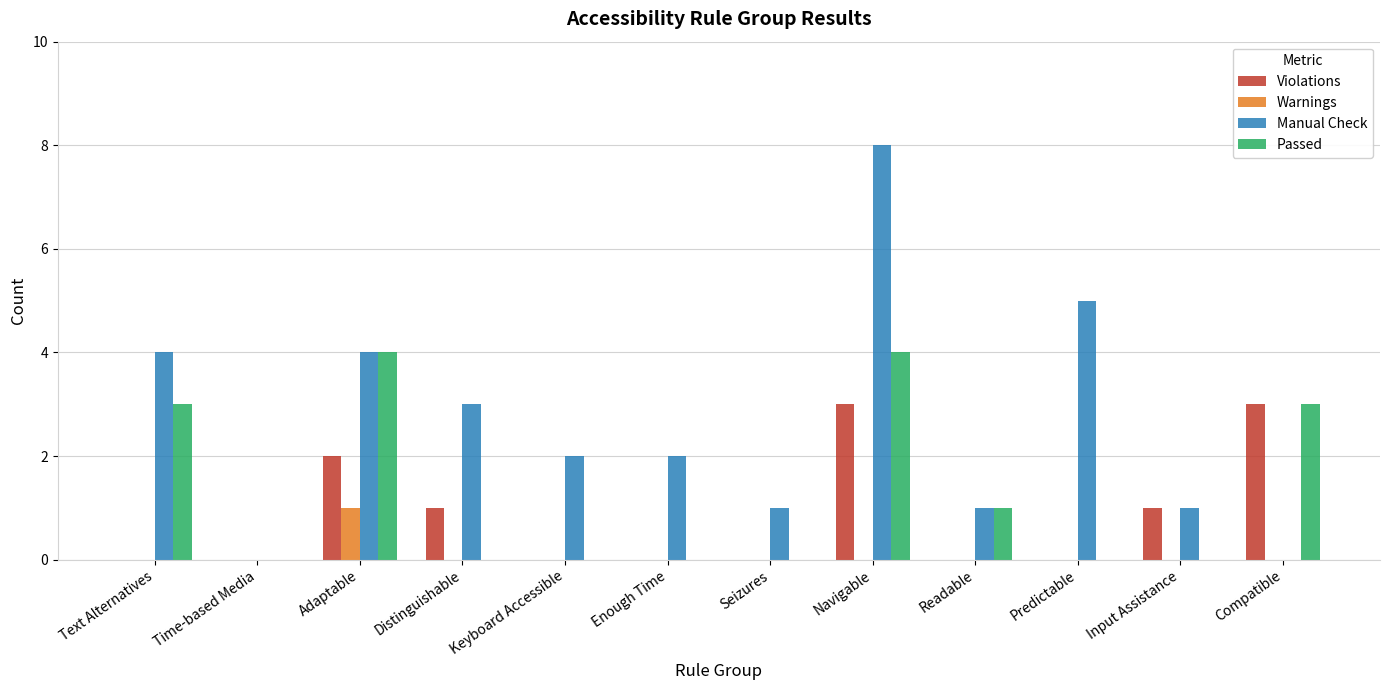

What is the difference between the Passed values at Input Assistance and Readable?

1